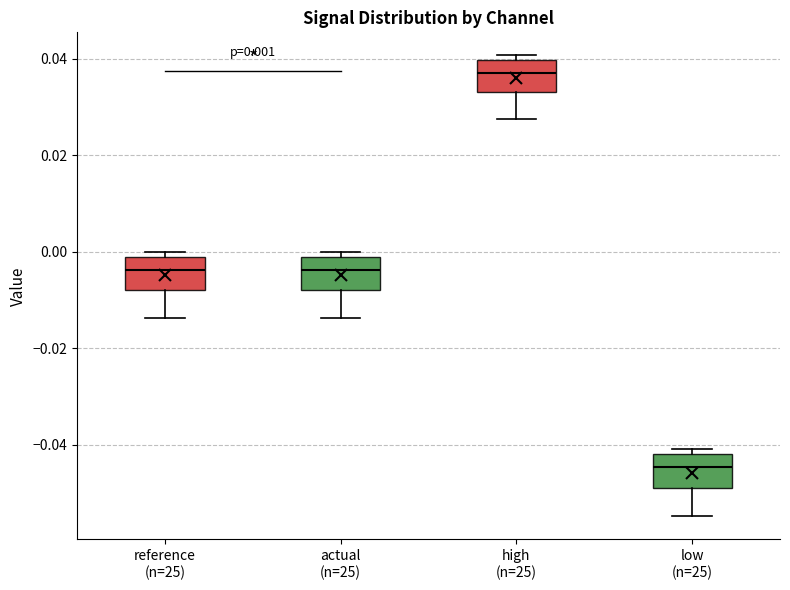

Which box has the highest median line?

high (n=25)